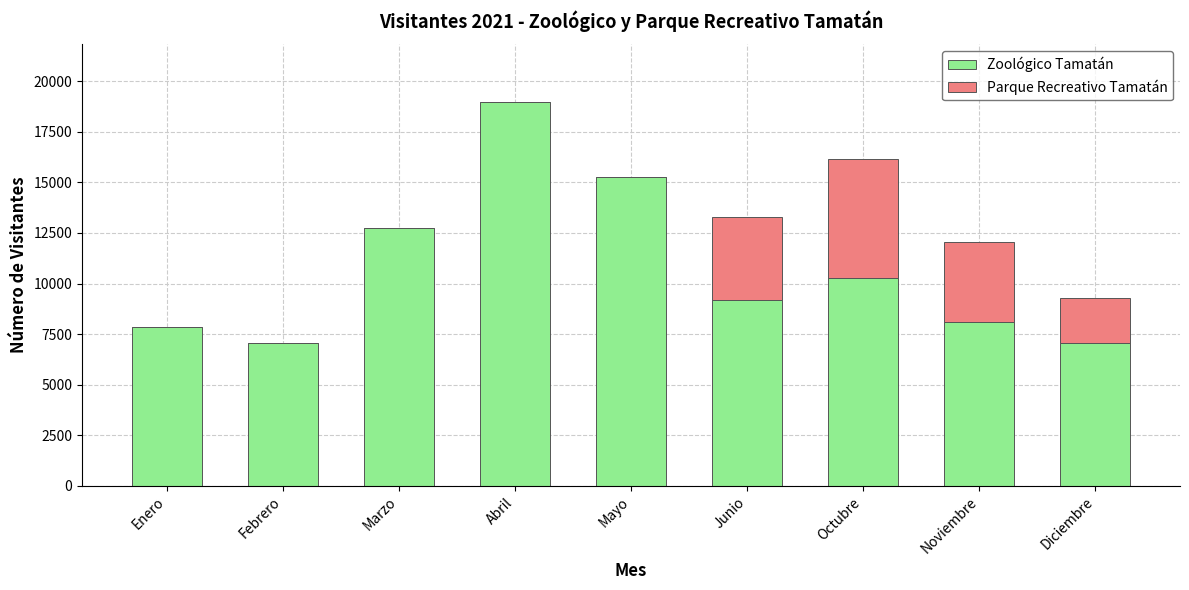

How many data points does each series have?

9